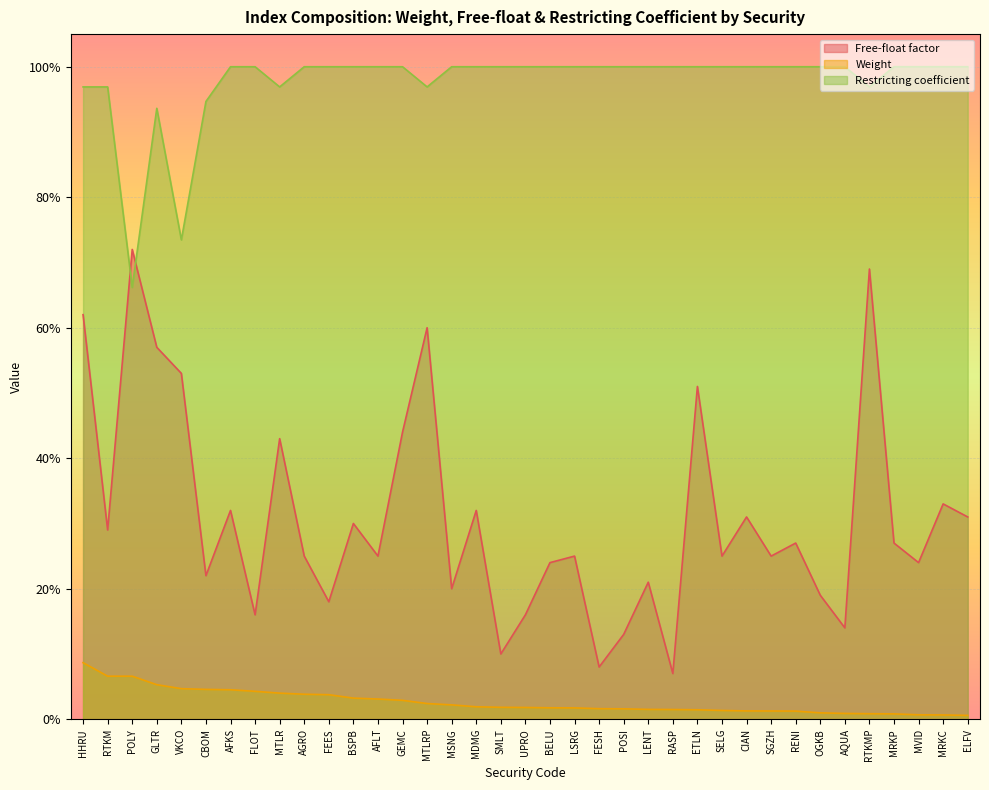

True or false: Weight and Restricting coefficient cross at least once.

False